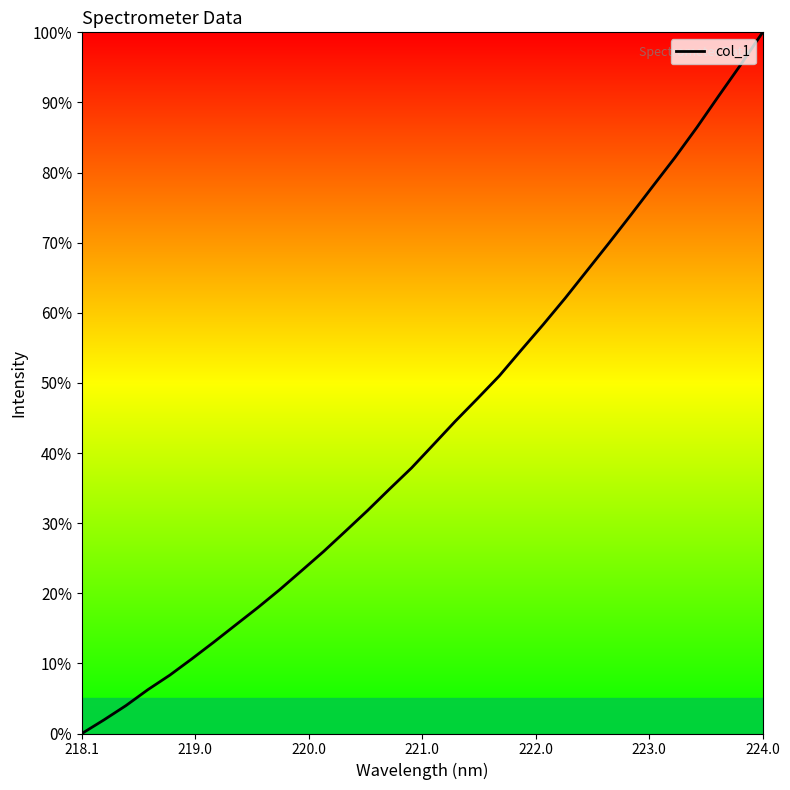

What is the maximum value shown in the chart?

100.0